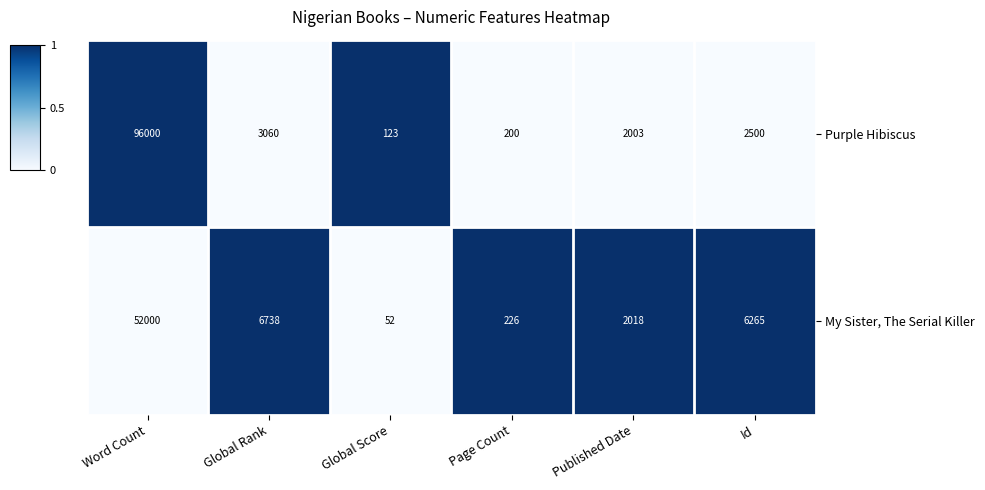

Rank the series at Page Count from lowest to highest value.

Purple Hibiscus, My Sister, The Serial Killer